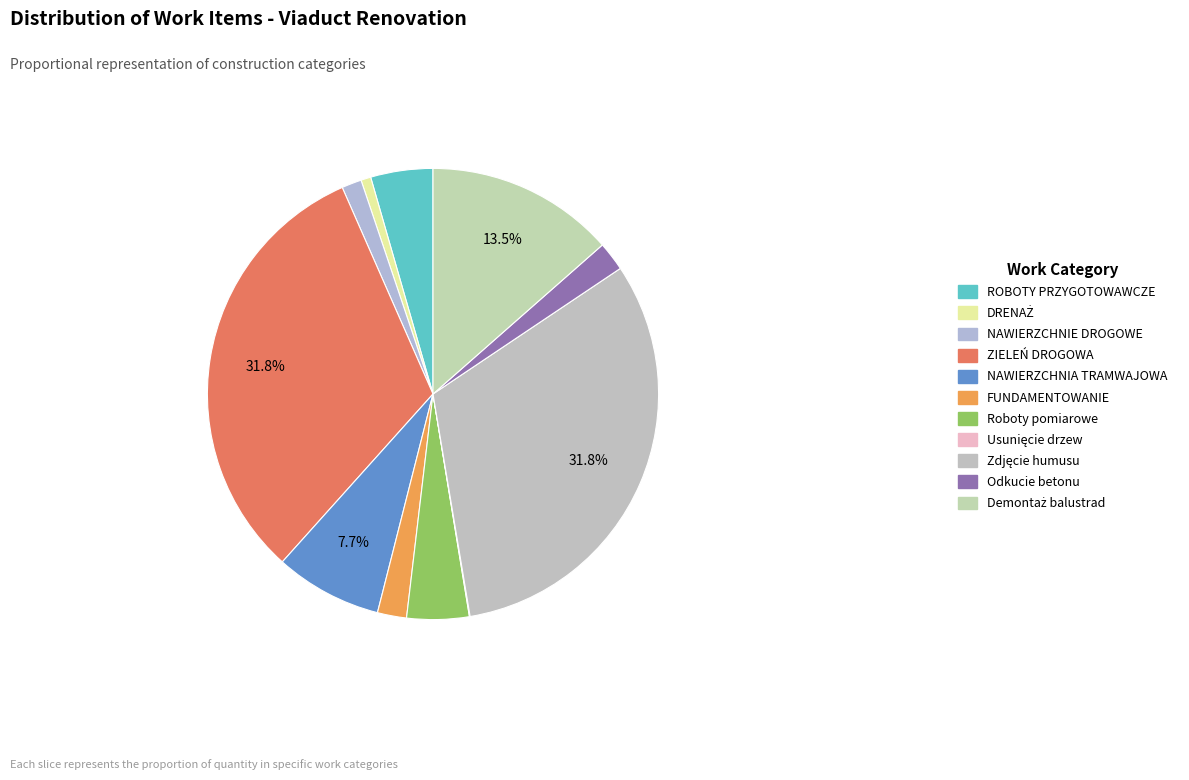

Does ZIELEŃ DROGOWA represent more than half of the total?

No